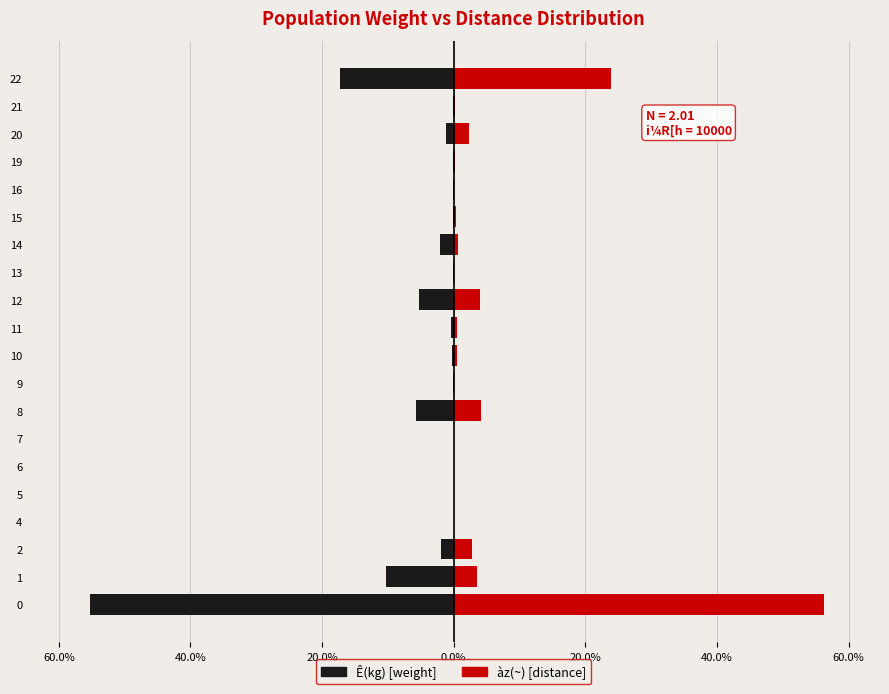

Reading right to left, list all the values displayed in this chart.

Ê(kg): -17.3	-0.2	-1.1	-0.1	-0.0	-0.1	-2.1	-0.0	-5.3	-0.4	-0.2	-0.1	-5.7	-0.0	-0.0	-0.0	-0.0	-1.9	-10.3	-55.2
àz(~): 23.9	0.1	2.3	0.2	0.1	0.4	0.7	0.1	3.9	0.5	0.5	0.1	4.2	0.1	0.0	0.0	0.1	2.9	3.6	56.3